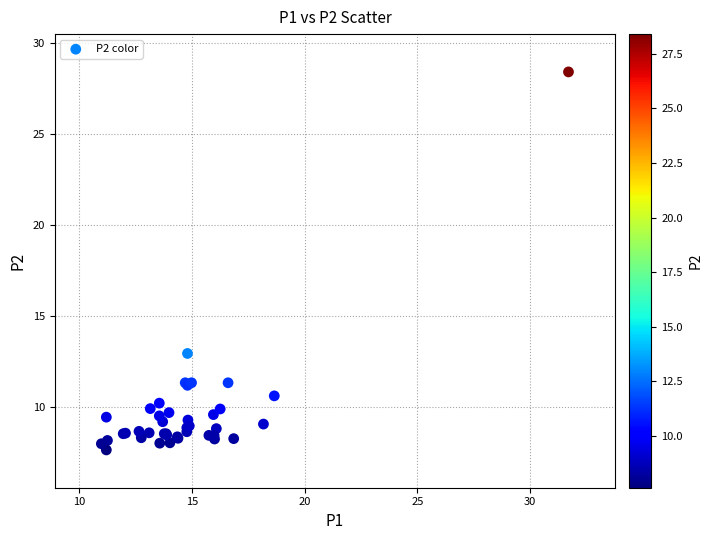

What Y value in the scatter plot is closest to 18?

12.9